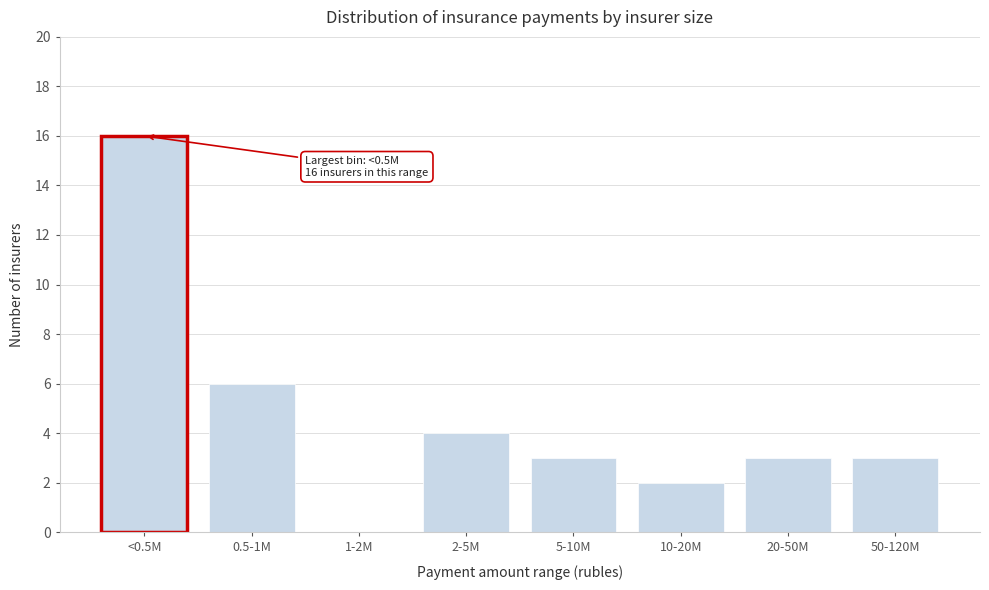

Reading left to right, list all the values displayed in this chart.

<0.5M=16	0.5-1M=6	1-2M=0	2-5M=4	5-10M=3	10-20M=2	20-50M=3	50-120M=3